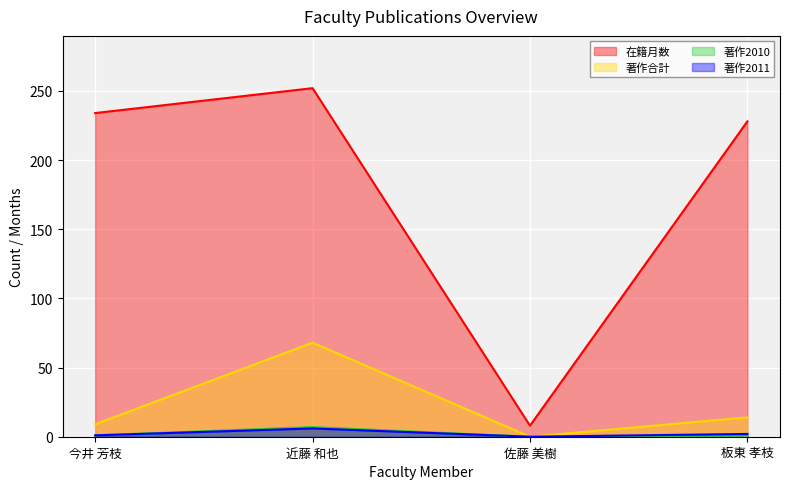

At which label does 著作合計 first exceed 14?

近藤 和也